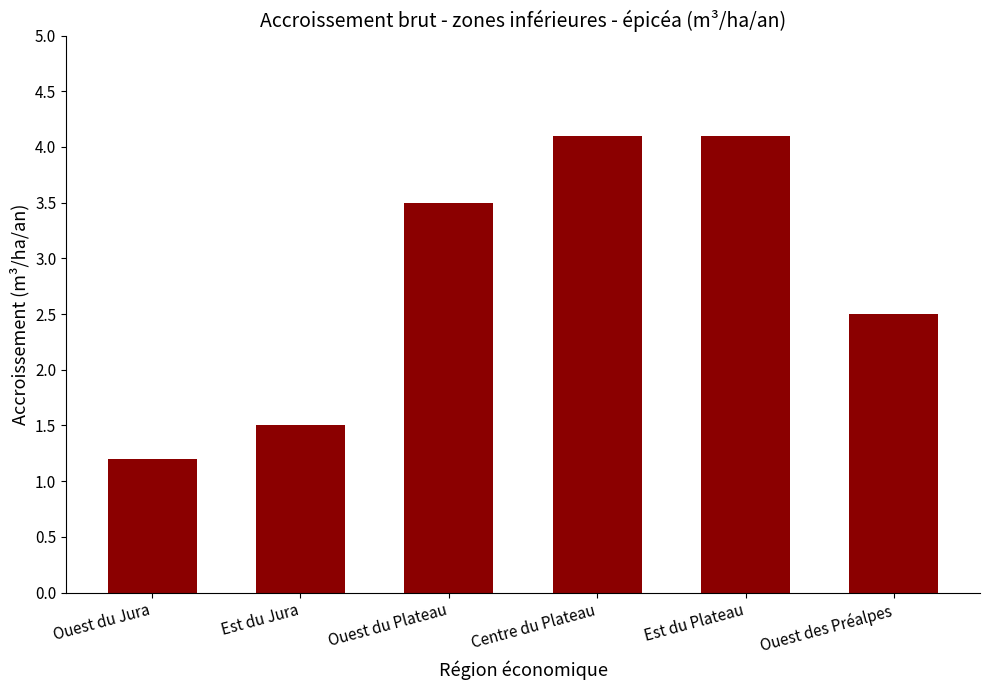

What is the greatest value displayed?

4.1